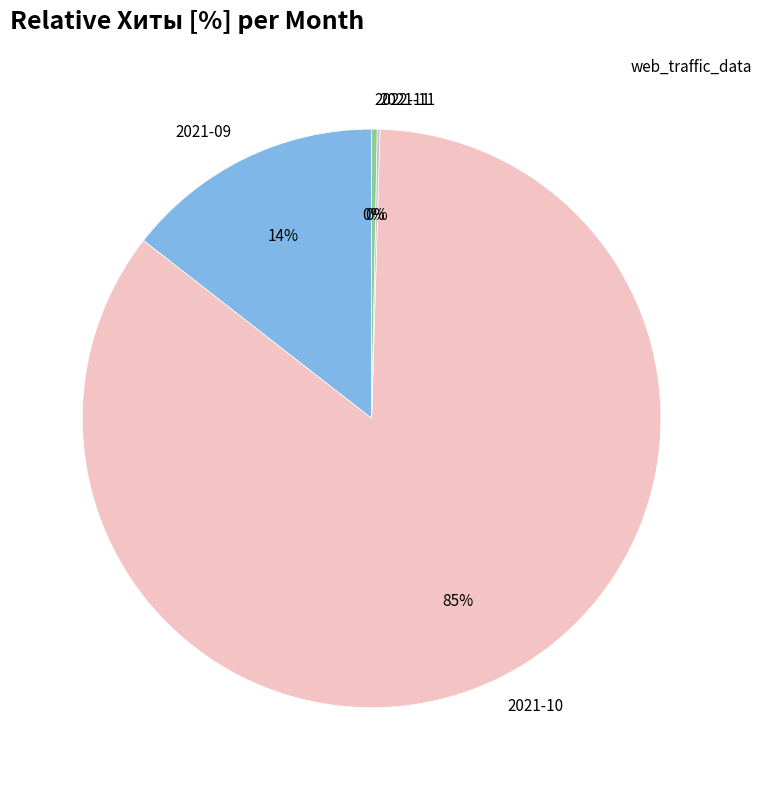

Is it true that 2021-09 is 27% of the pie?

False